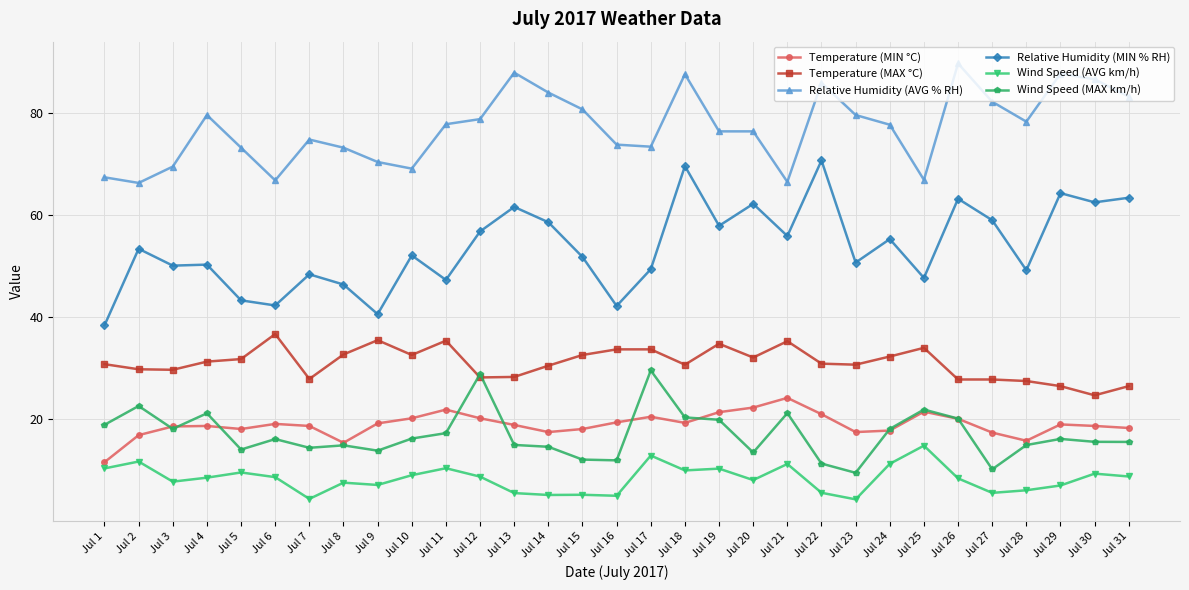

What is the total value across all series at Jul 6?

189.7